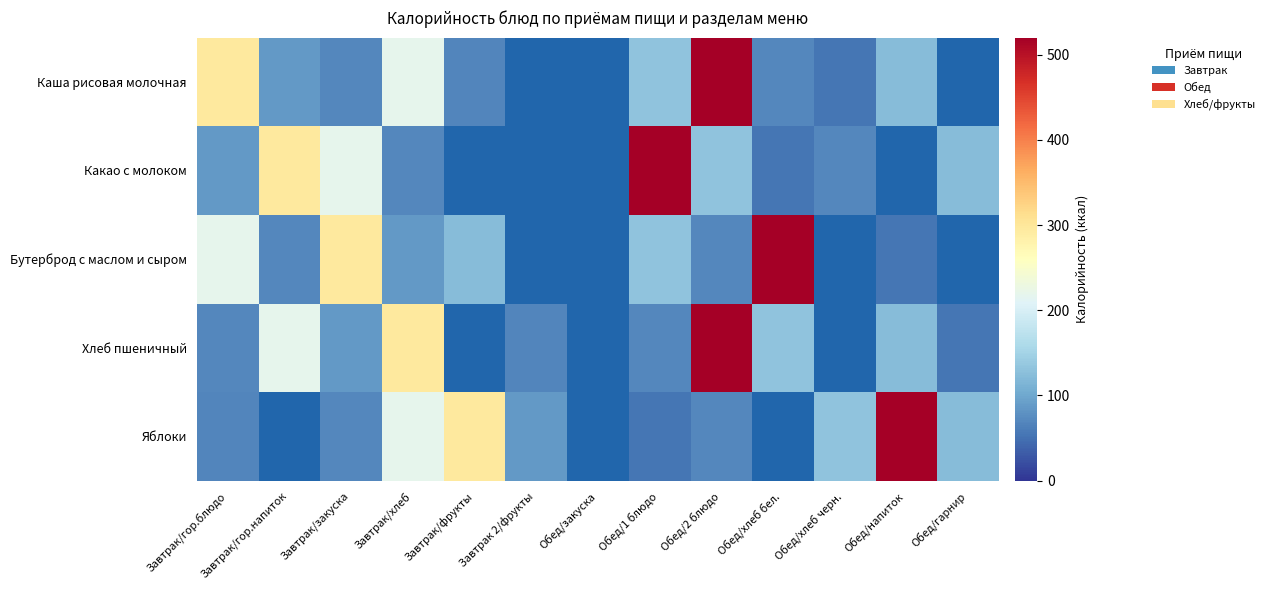

What is the difference between the Хлеб пшеничный values at Завтрак/хлеб and Обед/хлеб бел.?

165.0